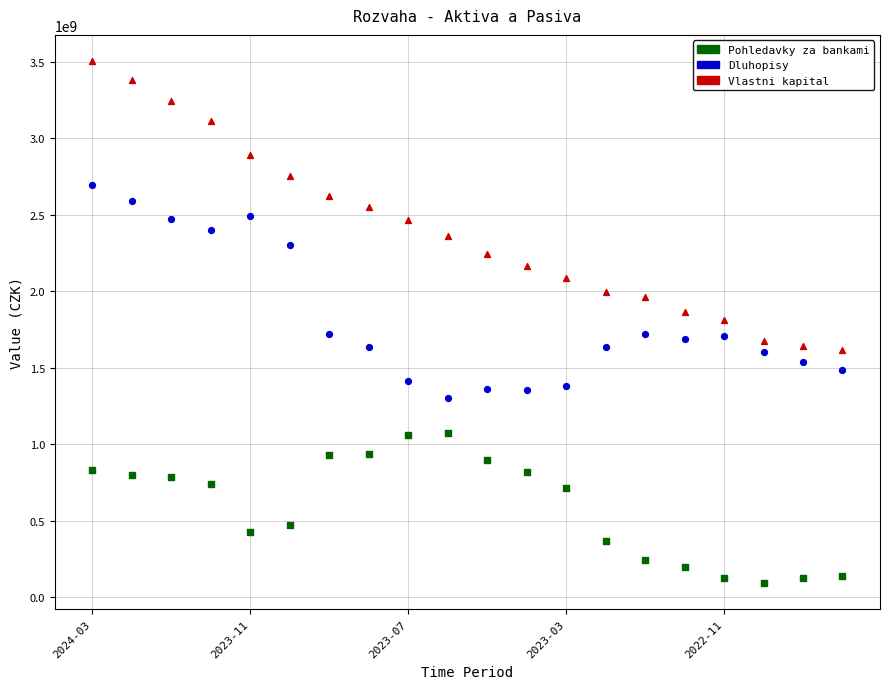

Across all data points, what is the range of X values (max minus min)?

19.0